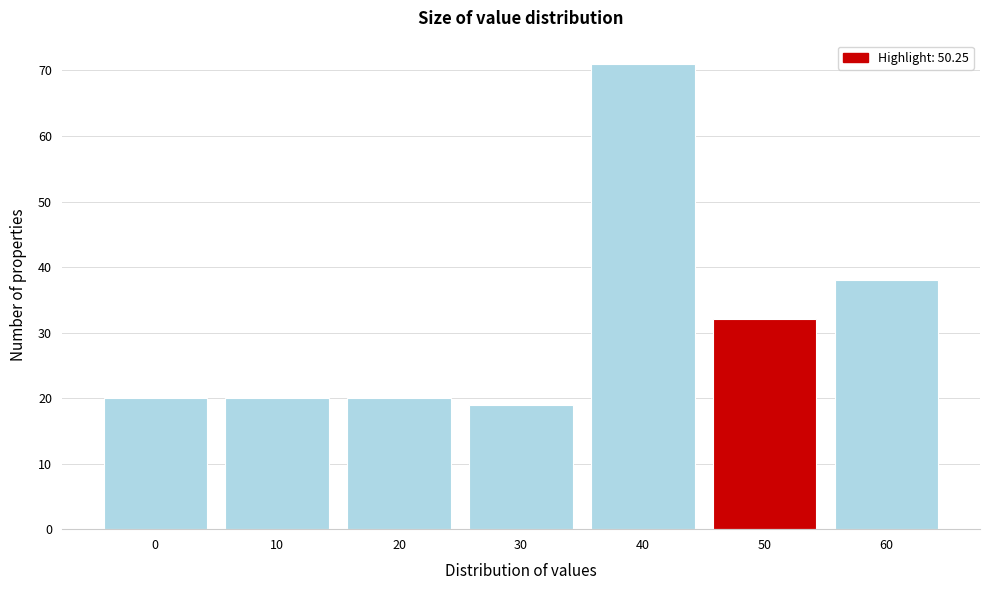

Reading left to right, transcribe all the data shown in this chart.

20	20	20	19	71	32	38